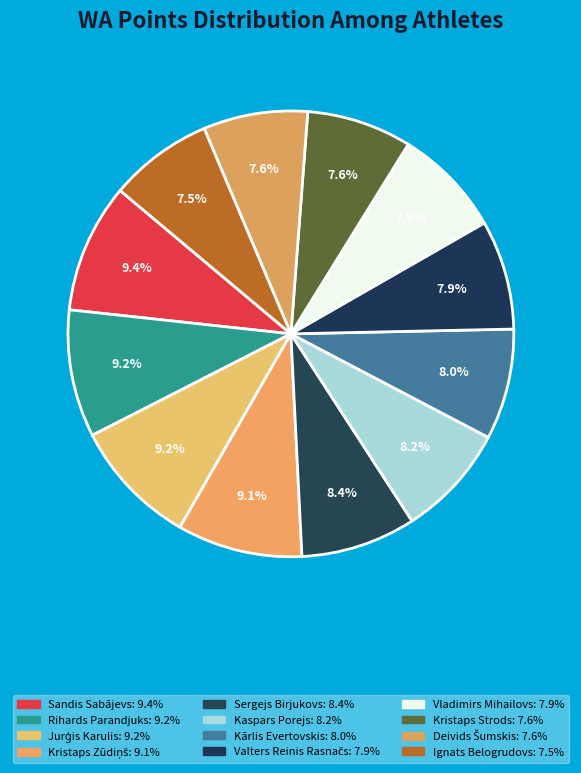

Rank the categories by value from lowest to highest.

Ignats Belogrudovs, Deivids Šumskis, Kristaps Strods, Vladimirs Mihailovs, Valters Reinis Rasnačs, Kārlis Evertovskis, Kaspars Porejs, Sergejs Birjukovs, Kristaps Zūdiņš, Jurģis Karulis, Rihards Parandjuks, Sandis Sabājevs